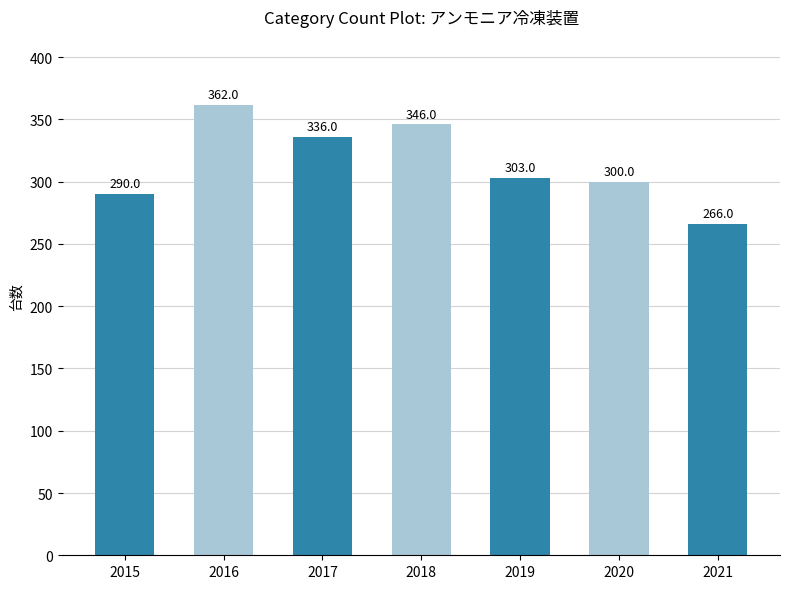

What is the maximum value shown in the chart?

362